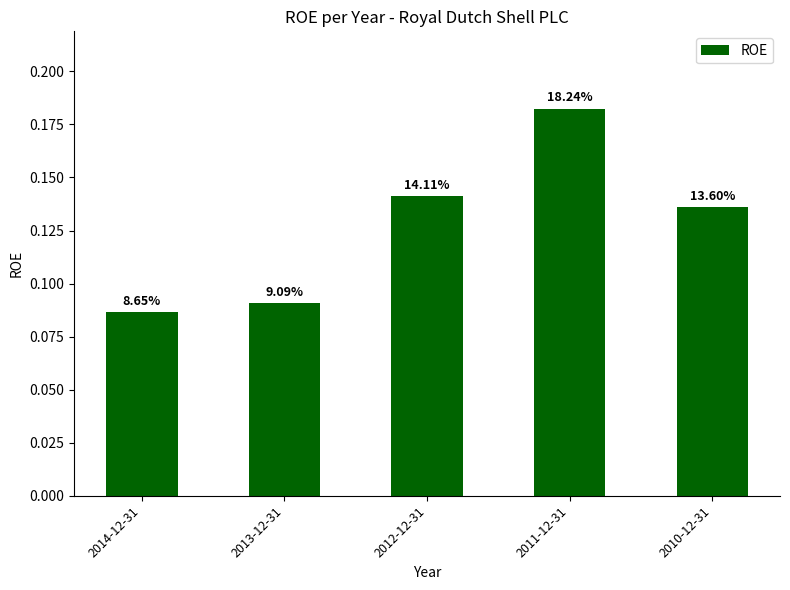

Does the chart contain any negative values?

No